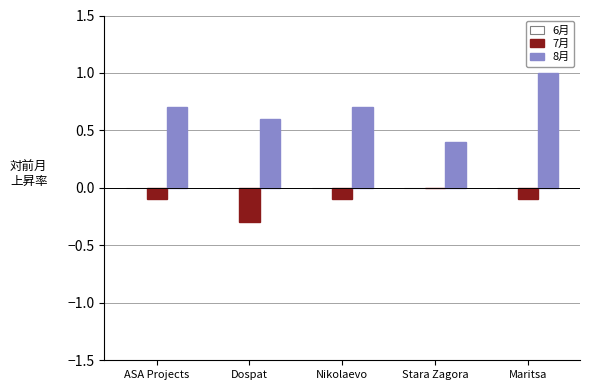

What is the approximate value of 8月 at Stara Zagora?

0.4